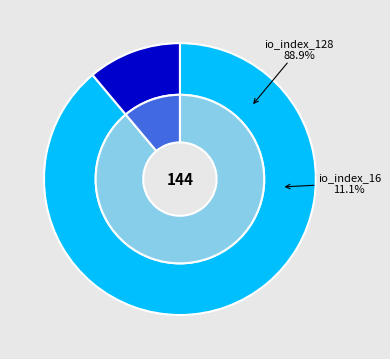

To the nearest percent, what is the combined percentage of io_index_16 and io_index_128?

100%